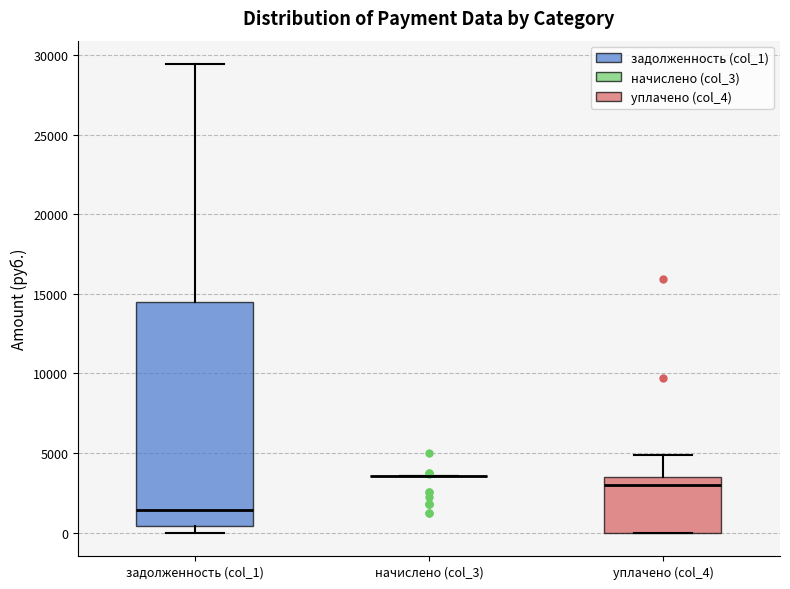

Reading left to right, transcribe this box plot: for each box, give where its median line is, the range the box spans, and where its two whiskers end, as read against the y-axis. The values are not printed on the chart, so give them approximately, as read against the axis.

задолженность (col_1): median 1500, box 500 to 14500, whiskers 0 to 29500
начислено (col_3): box collapsed to a line at 3500, whiskers 3500 to 3500
уплачено (col_4): median 3000, box 0 to 3500, whiskers 0 to 5000